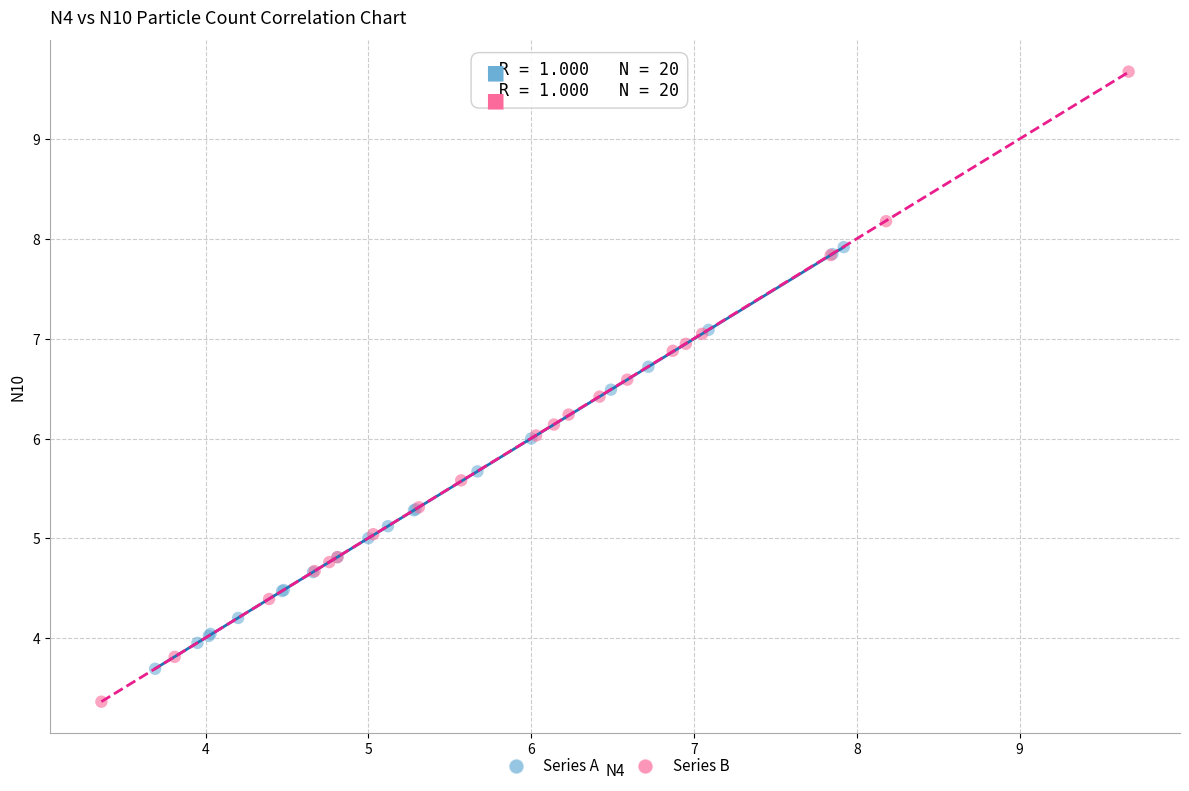

Which series has the widest spread of Y values?

Series B